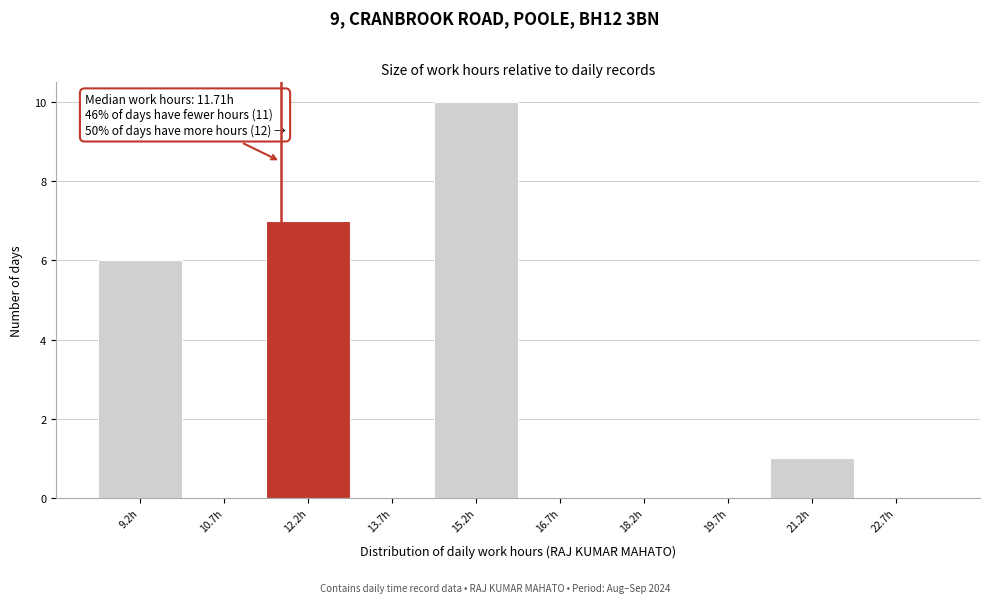

Which range on the x-axis has the tallest bar?

14.4 to 16.0